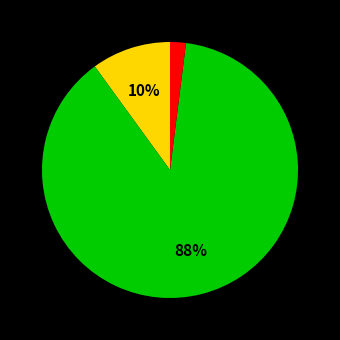

Does any single category account for the majority?

Yes